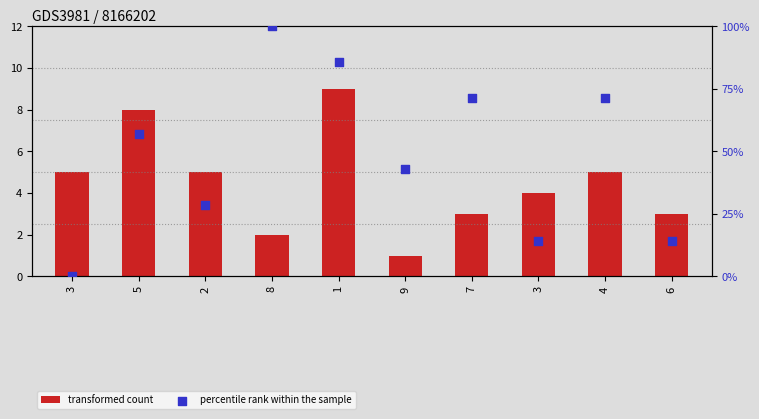

At how many categories does at least one series exceed 10?

9